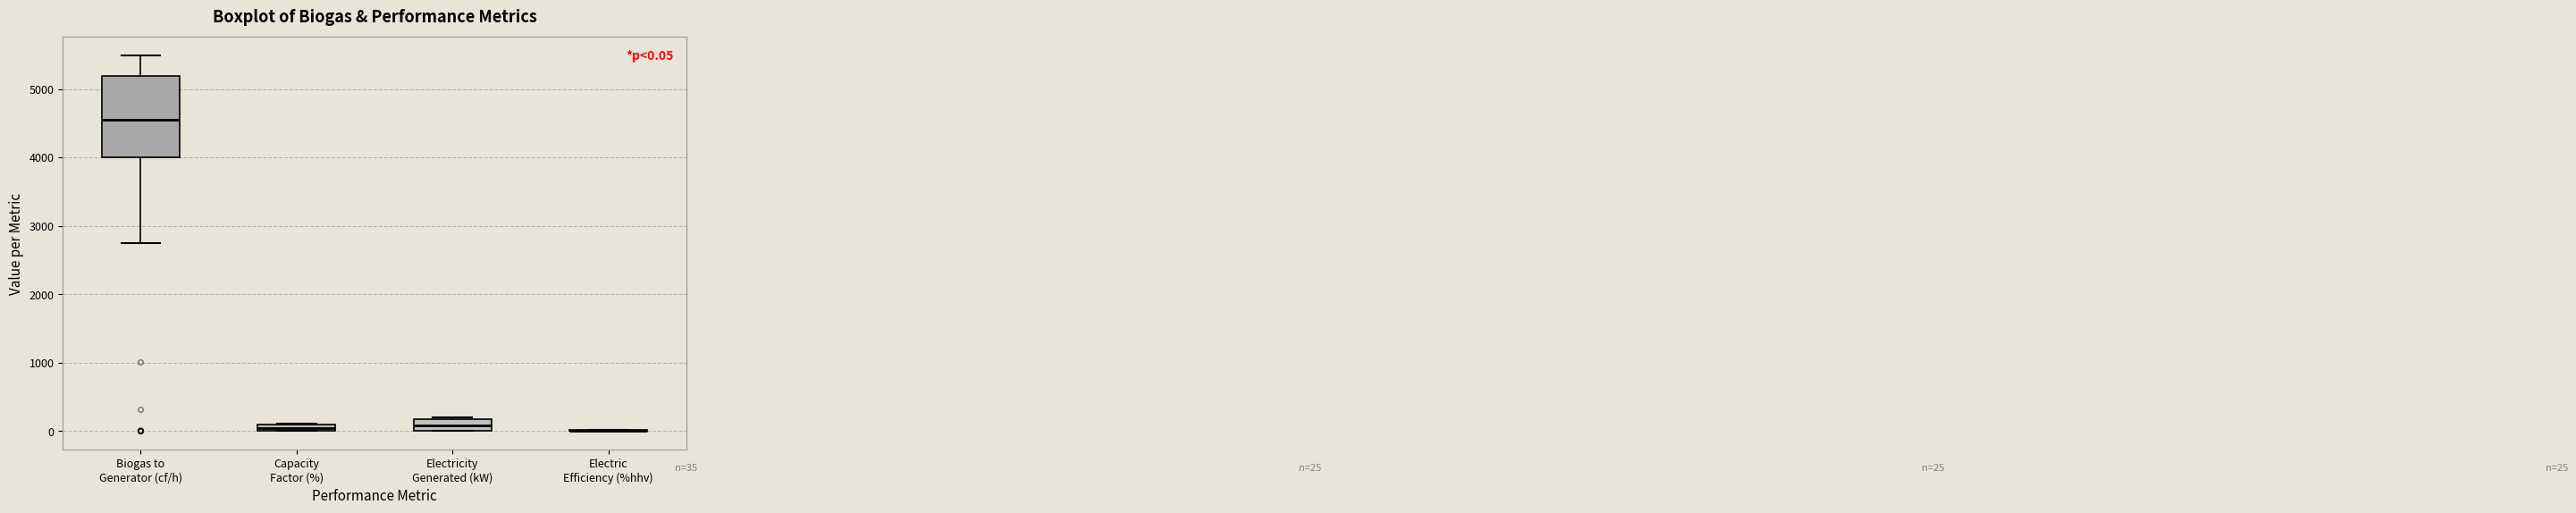

Which box is the tallest, from its lower edge to its upper edge?

Biogas to Generator (cf/h)